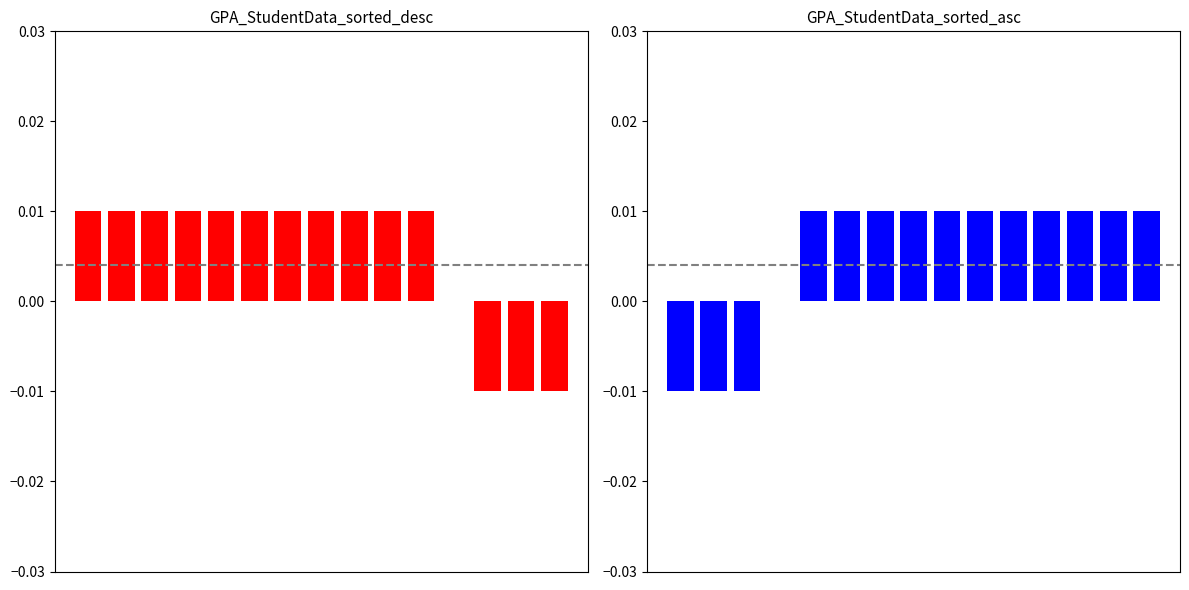

Which category has the highest value across all series?

4